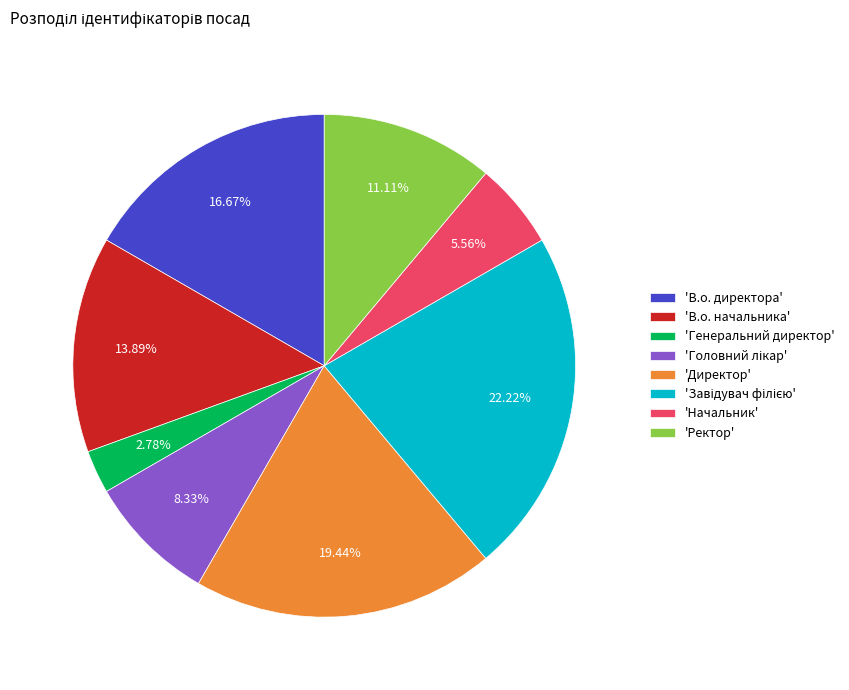

Do 'Директор' and 'Ректор' together represent more than half of the pie?

No